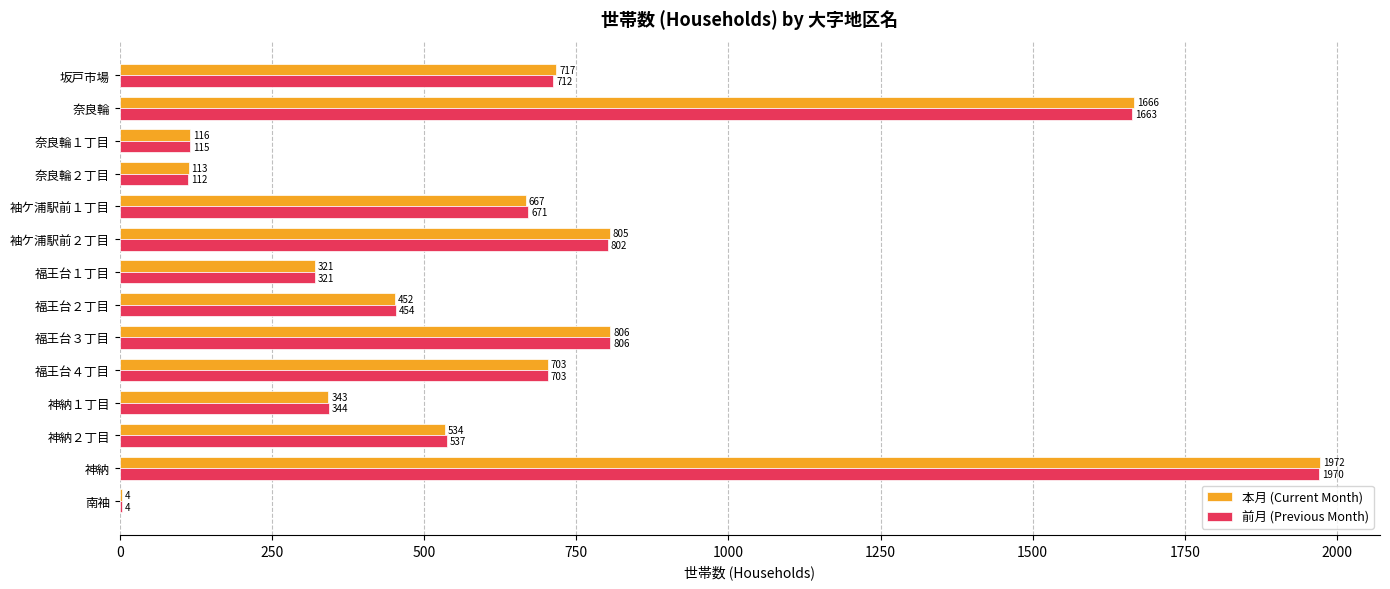

Which series changed the most between 袖ケ浦駅前２丁目 and 福王台２丁目?

本月 (Current Month)